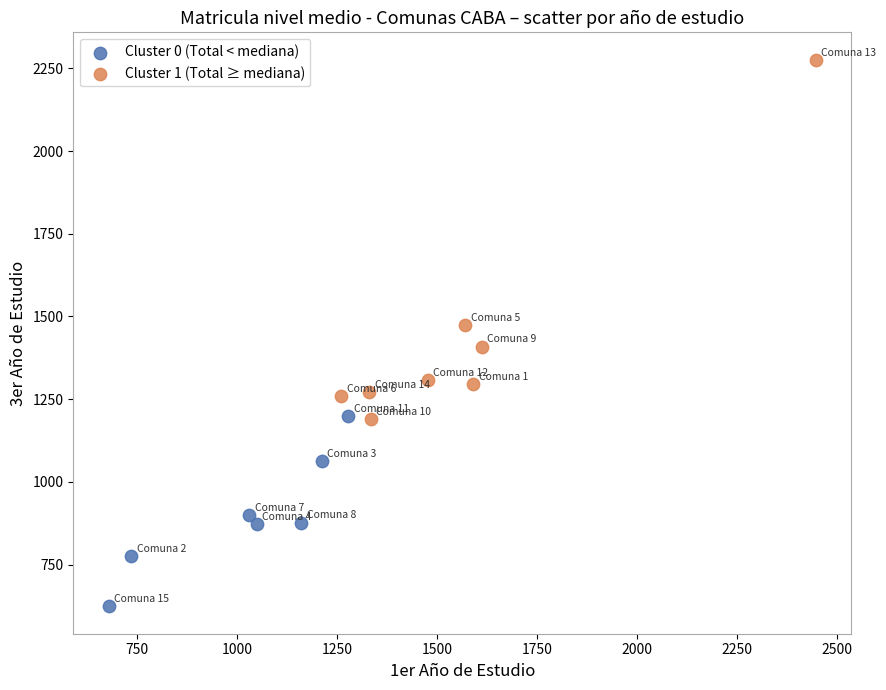

What are all the series names shown in the legend?

Cluster 0 (Total < mediana), Cluster 1 (Total ≥ mediana)